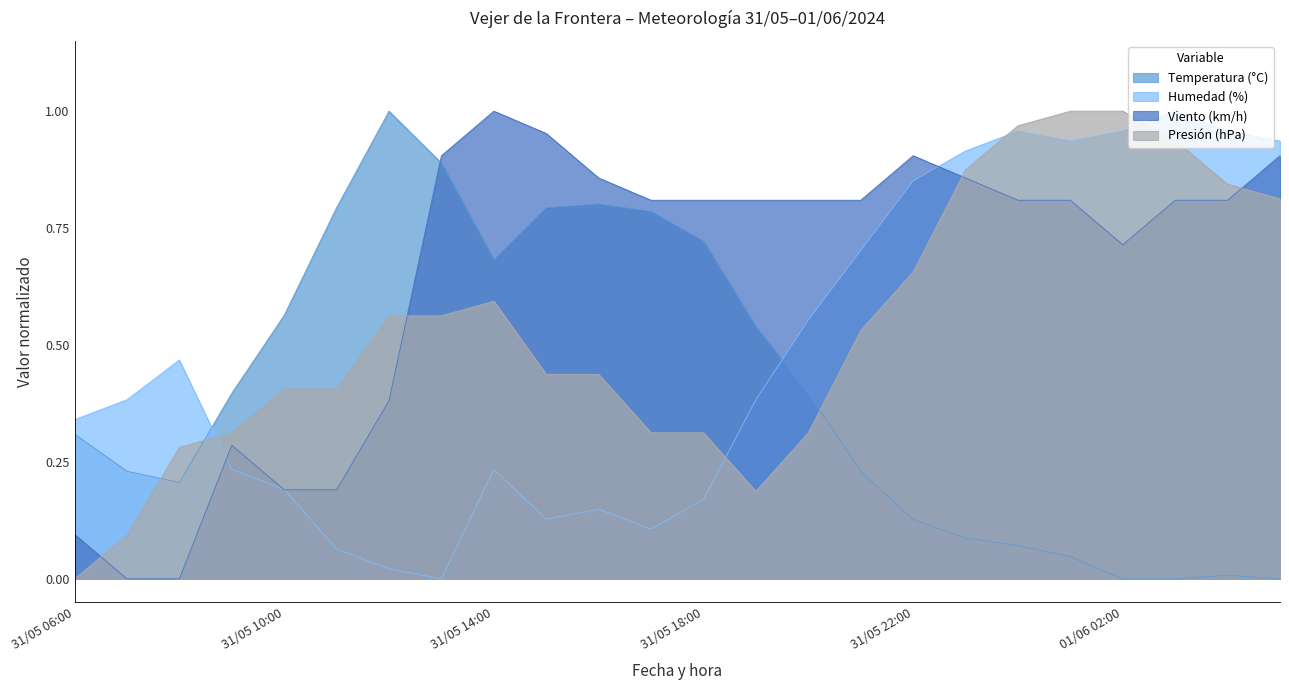

What is the label of the 5th point from the left?

31/05 10:00